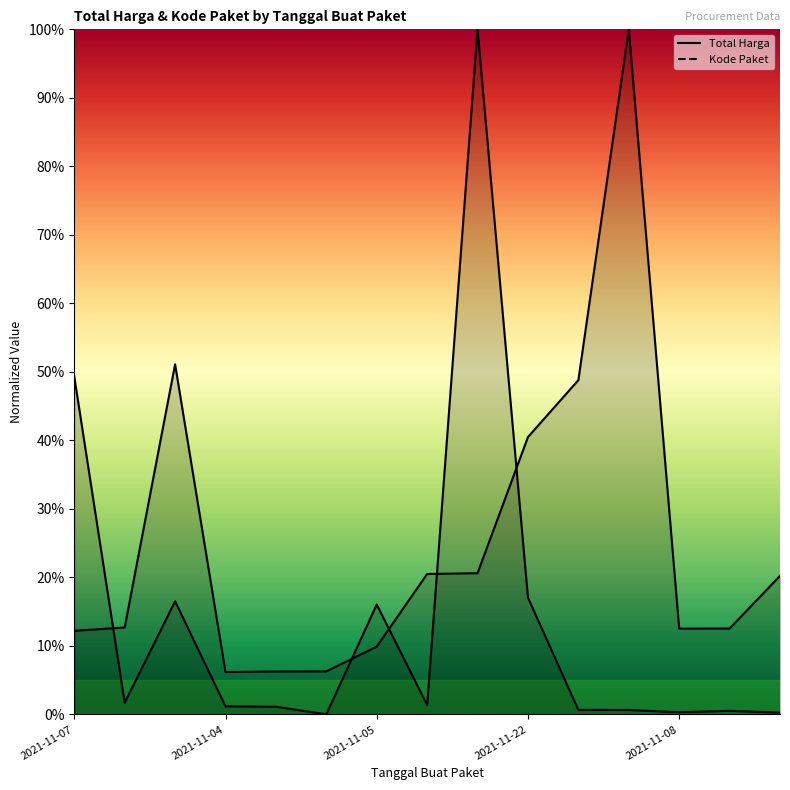

Which series has the largest total across all categories?

Kode Paket